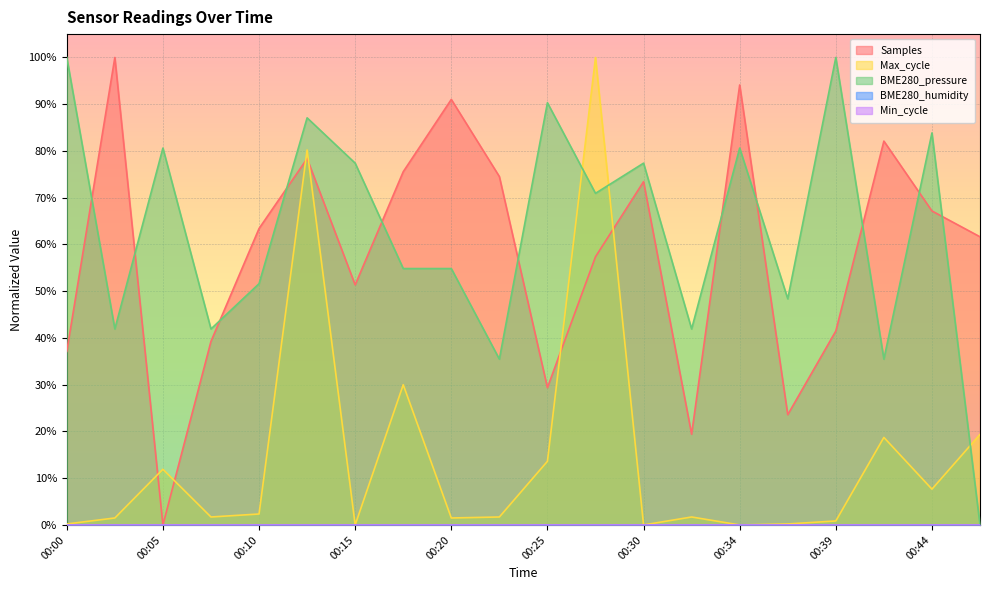

Which series changed the most between 00:37 and 00:47?

BME280_pressure